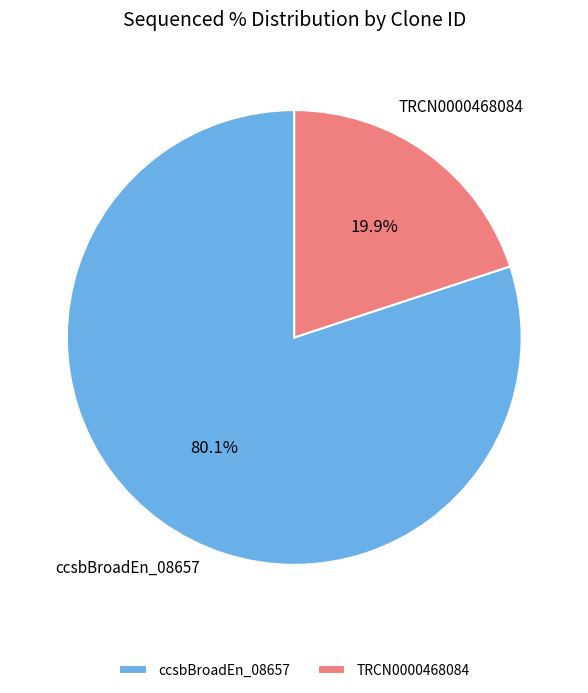

Rank the categories by value from highest to lowest.

ccsbBroadEn_08657, TRCN0000468084